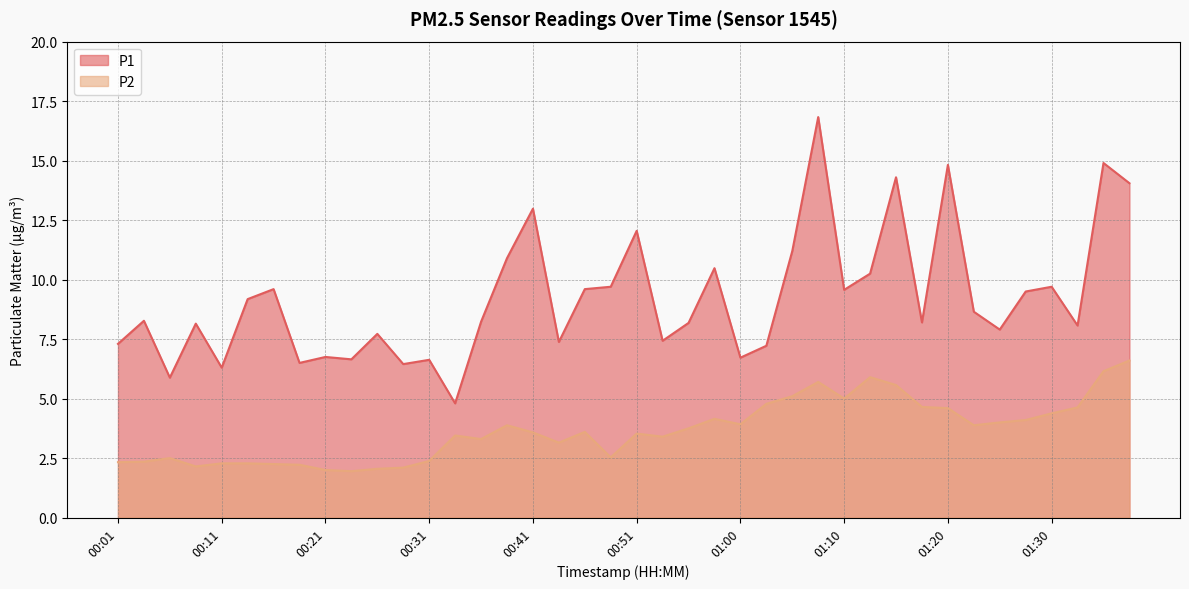

Which has a higher value, 01:35 or 01:18?

01:35